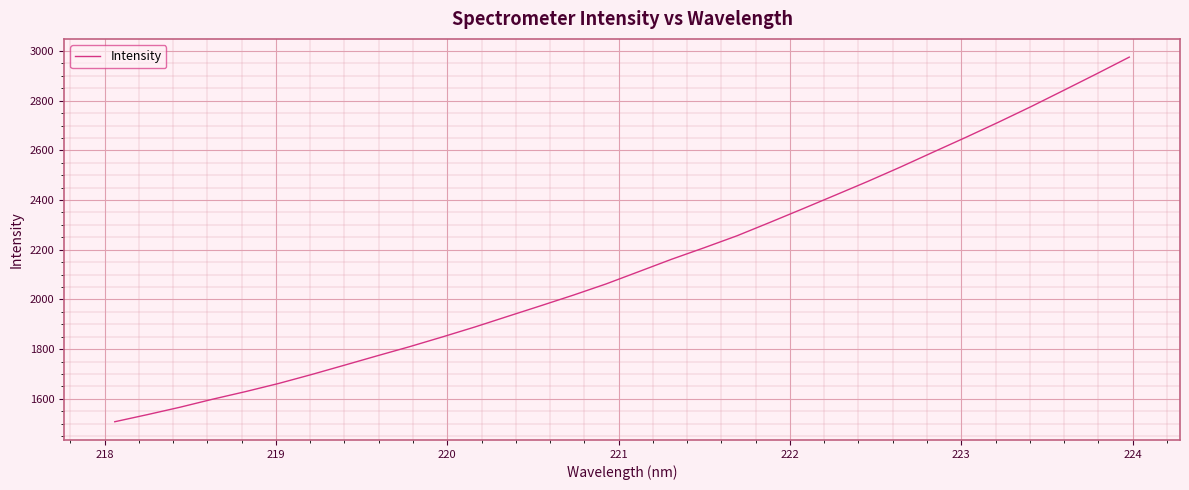

What is the difference between the maximum and minimum values?

1467.3